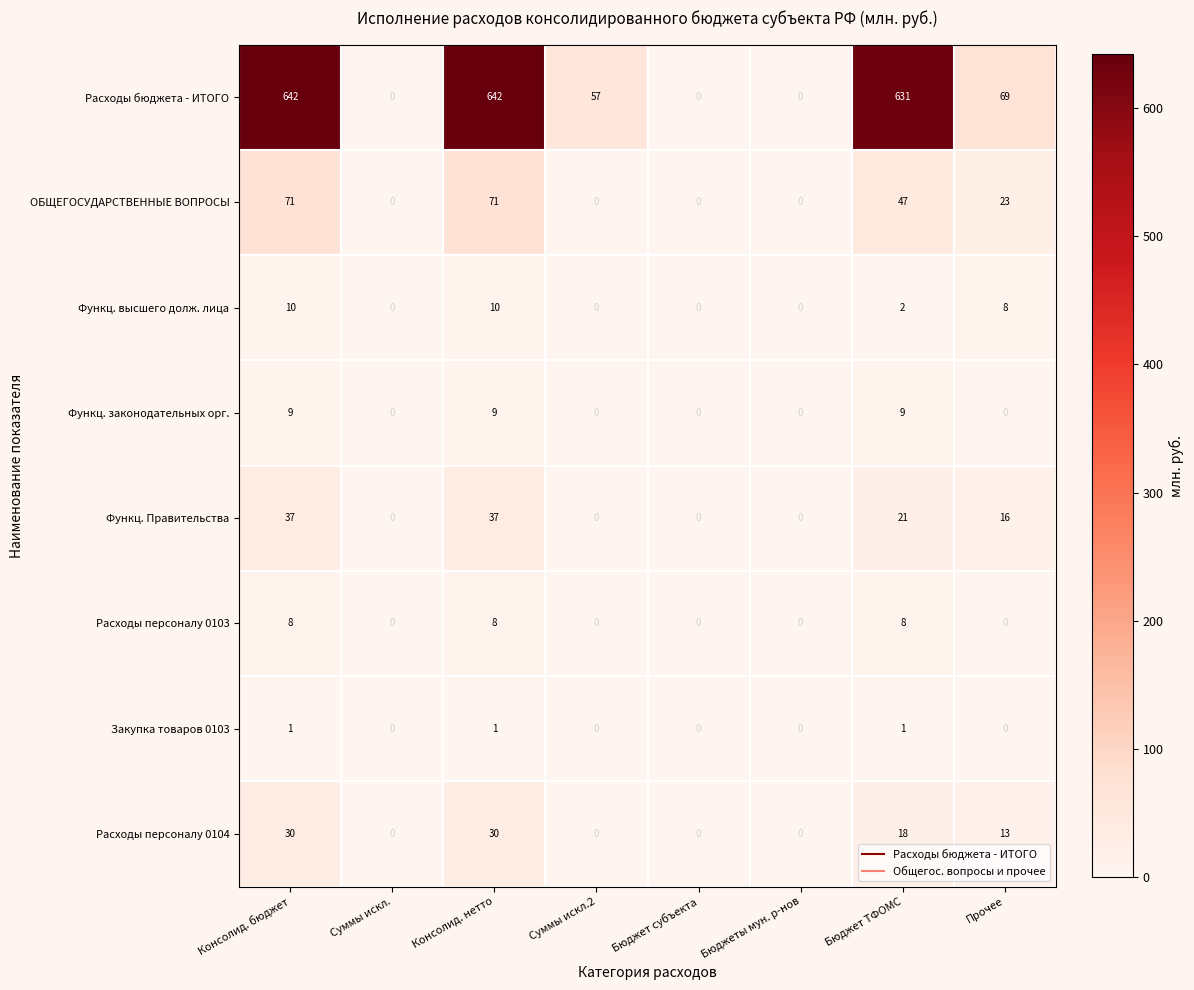

What is the sum of all ОБЩЕГОСУДАРСТВЕННЫЕ ВОПРОСЫ values?

212